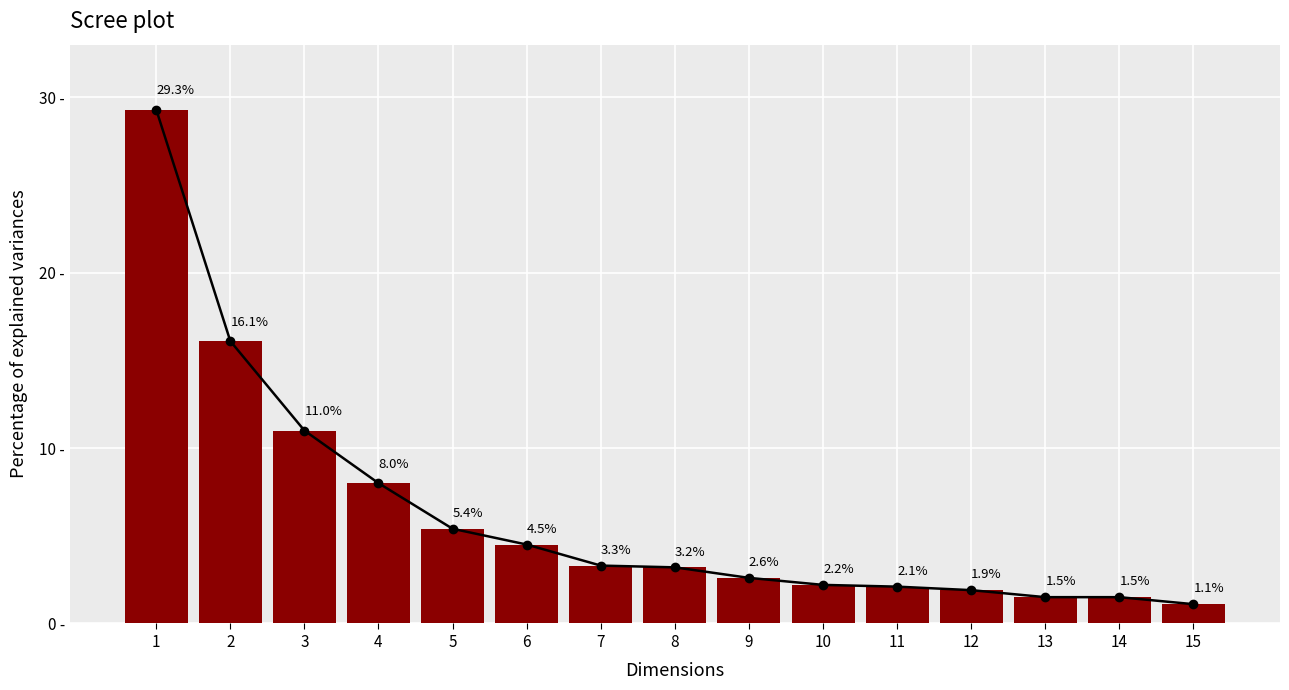

What is the value of the 12th bar from the left?

1.9